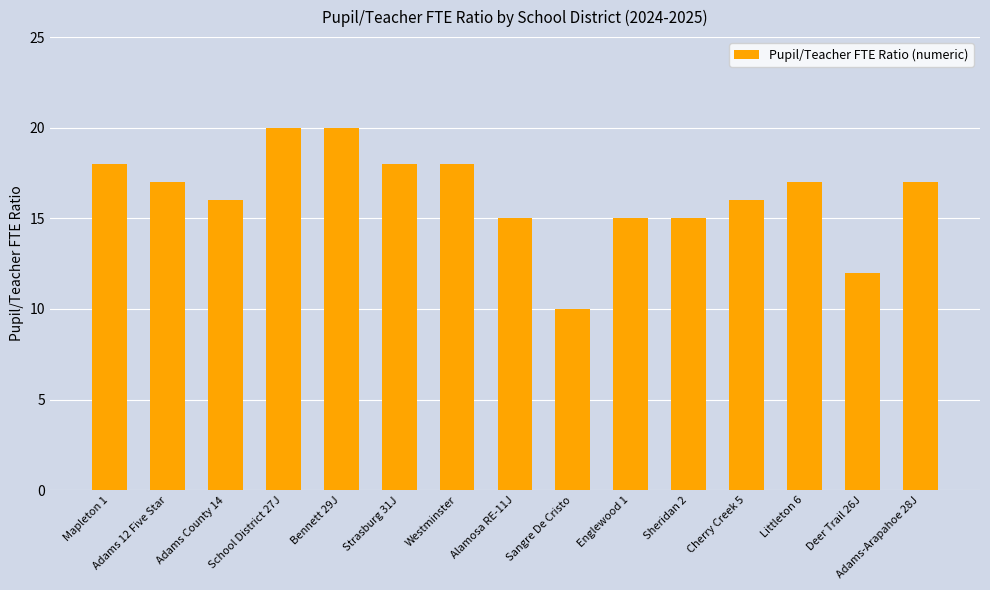

At which label does the data first exceed 17?

Mapleton 1